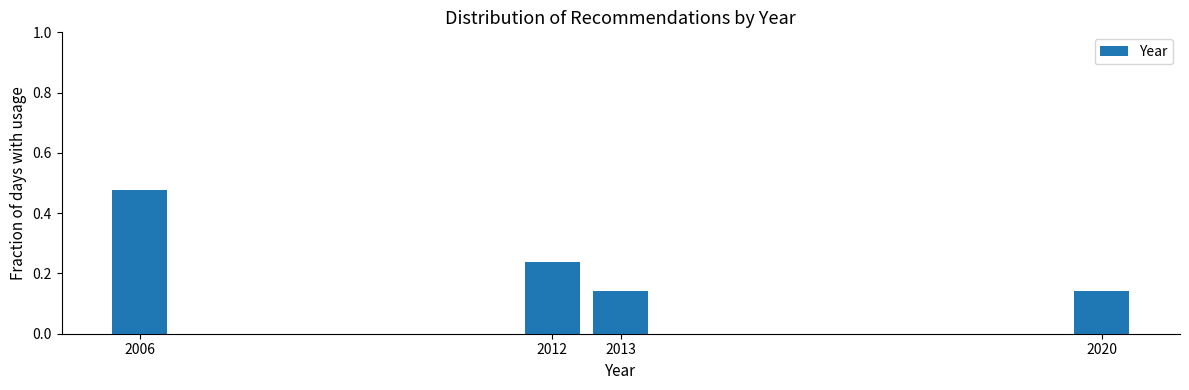

True or false: the data shows 0.6 at 2006.

False